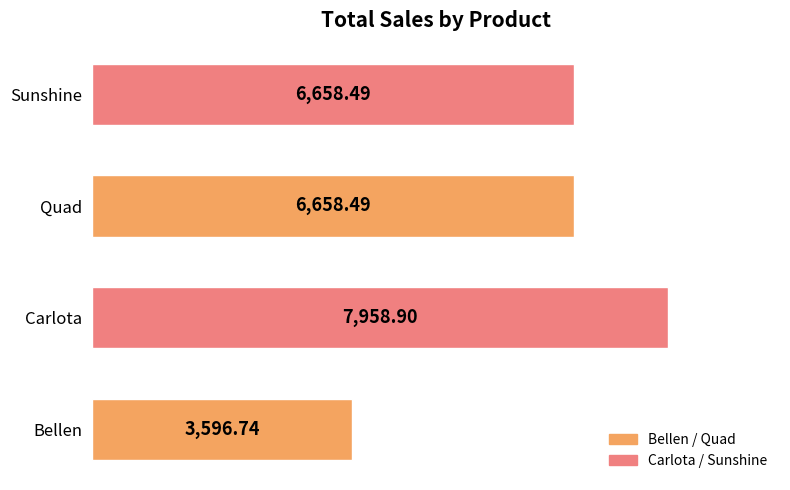

Which label corresponds to the largest value in the chart?

Carlota